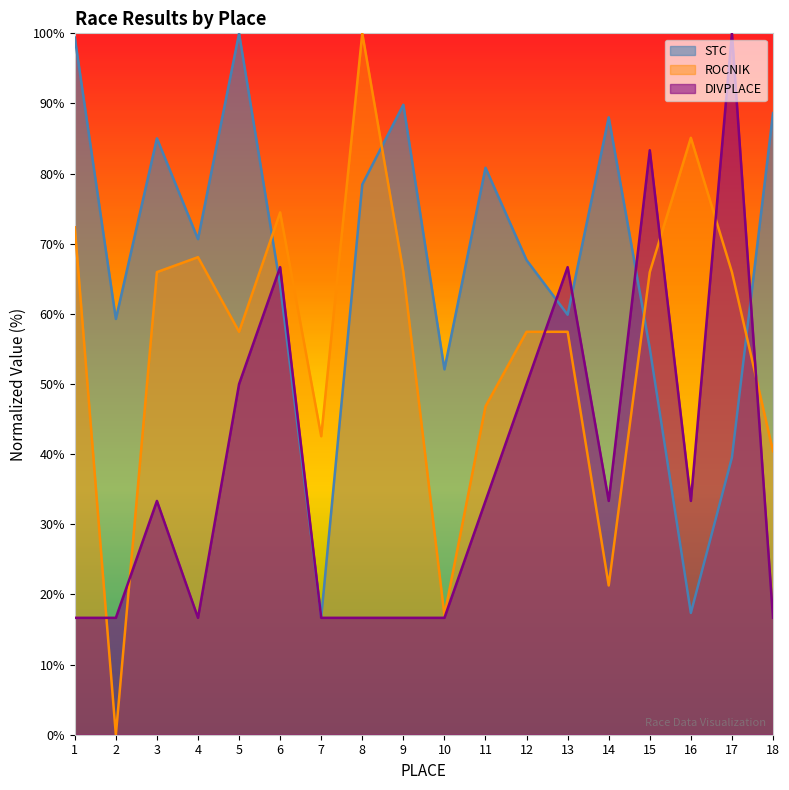

Does the chart display data point markers on the line(s)?

No